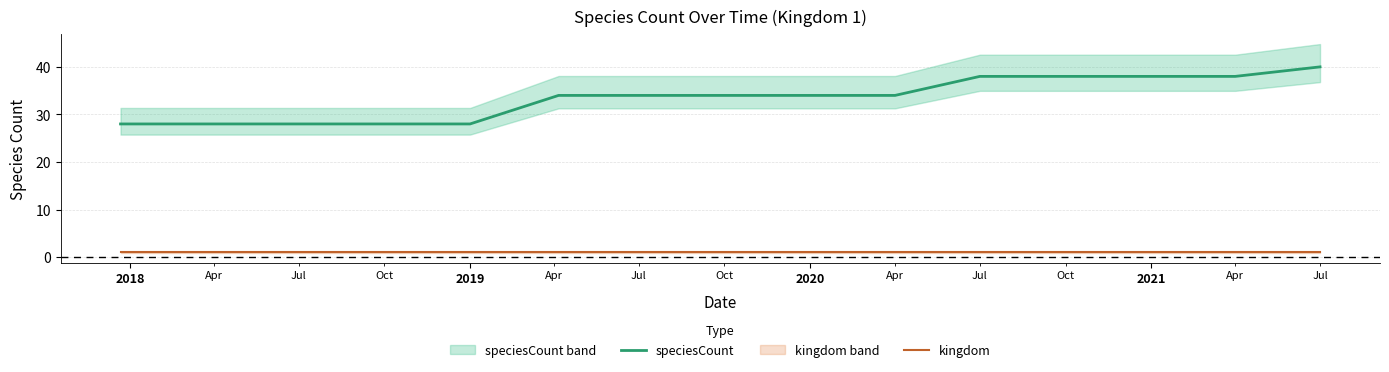

What is the value of the speciesCount point at the 1st from the left?

28